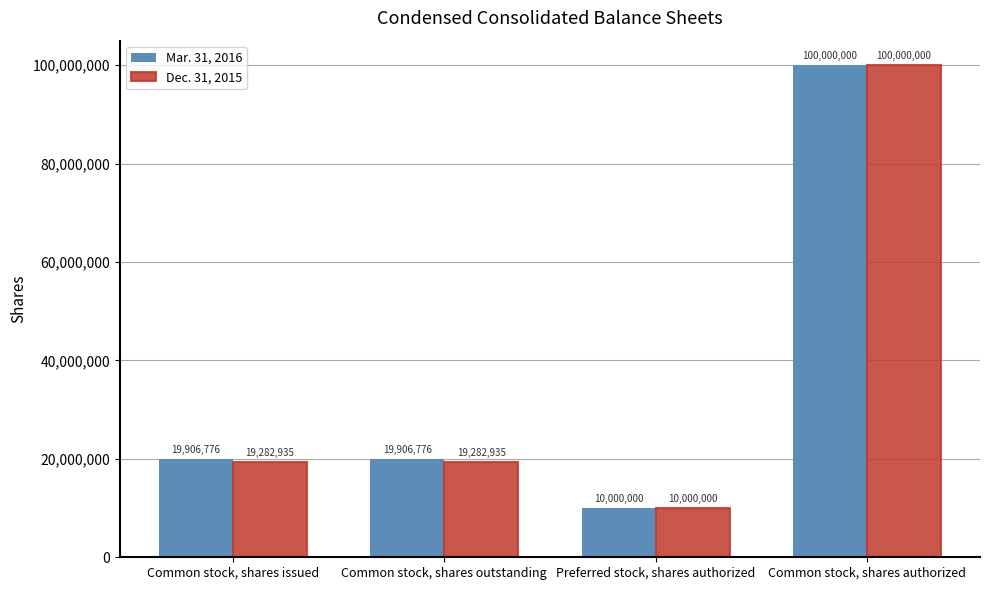

What value does the Dec. 31, 2015 series have at Common stock, shares authorized?

100000000